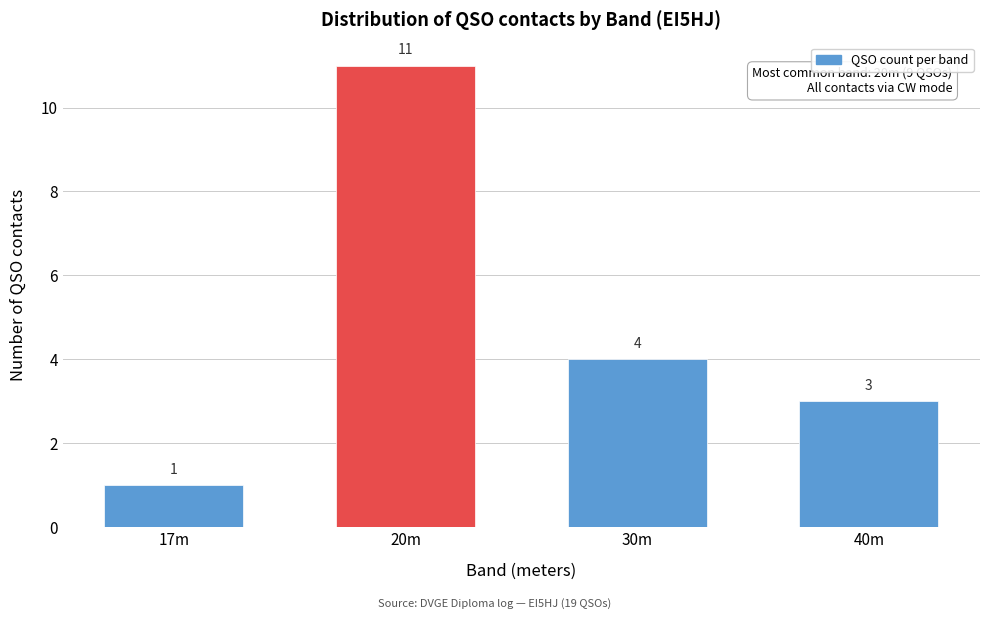

Reading left to right, list all the values displayed in this chart.

1	11	4	3